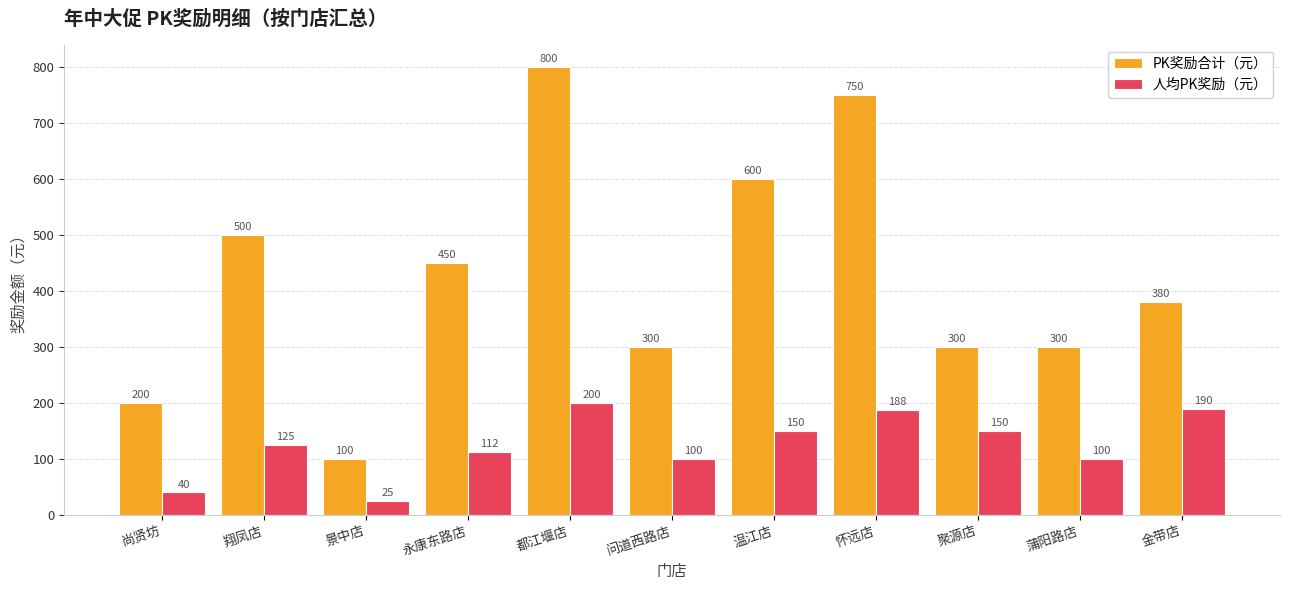

How many groups of bars are there?

11